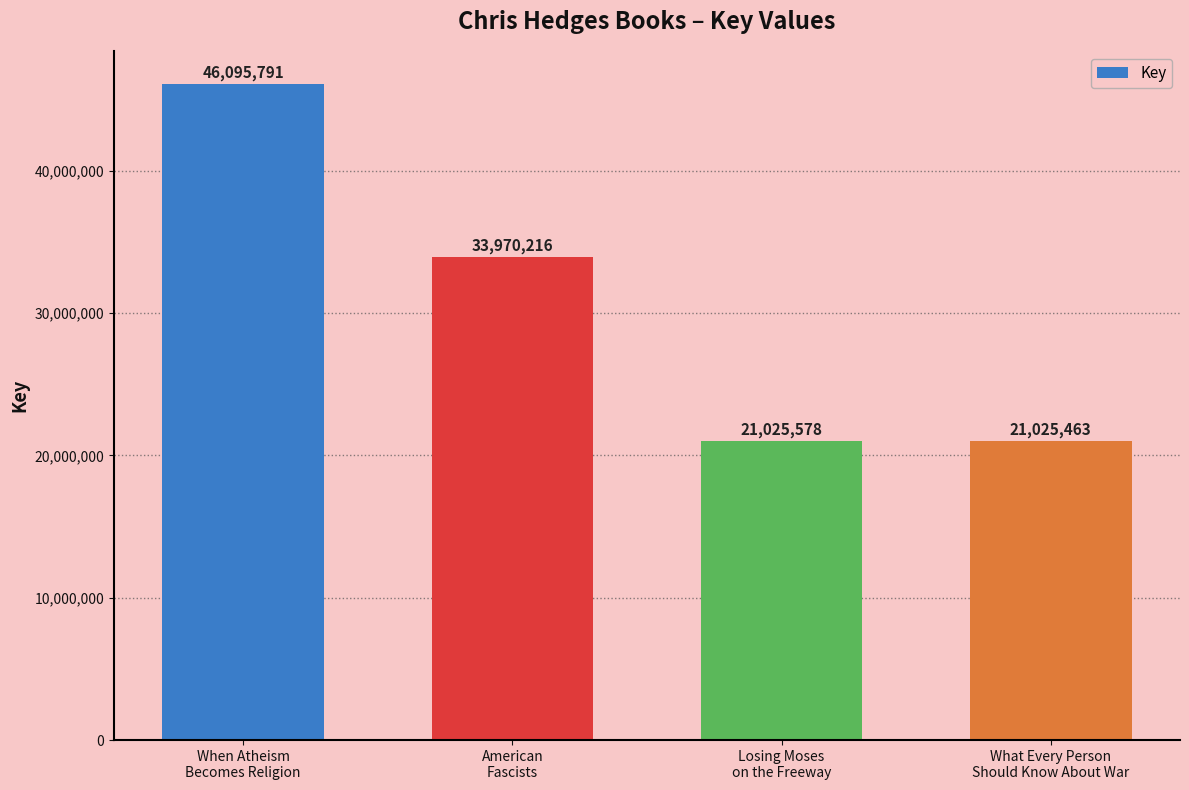

Is it true that the value at American
Fascists is 46638433?

False